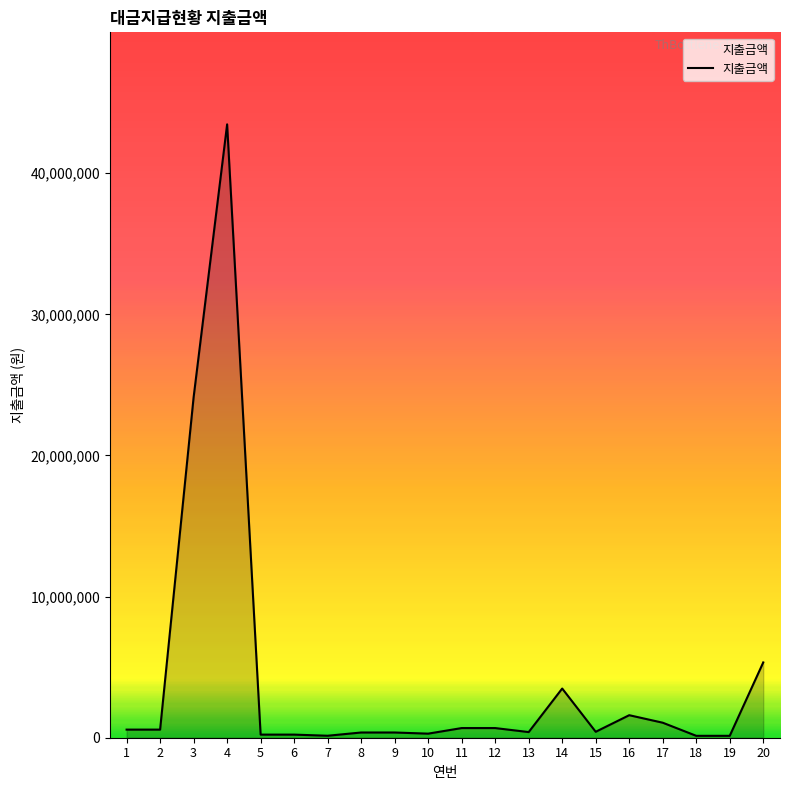

What is the ratio of the value at 17 to the value at 12?

1.6